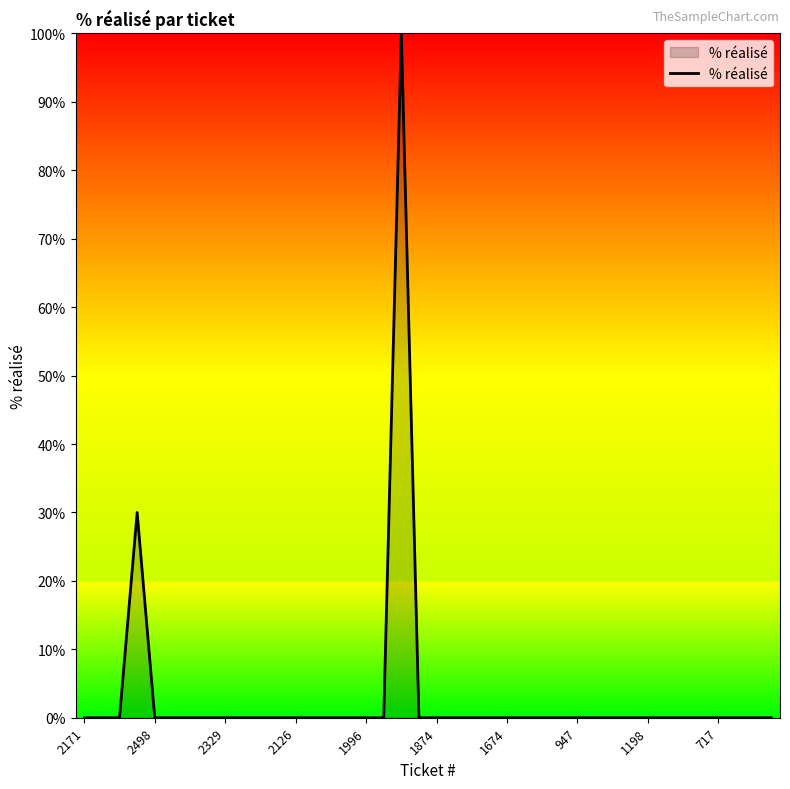

What is the maximum value shown in the chart?

100